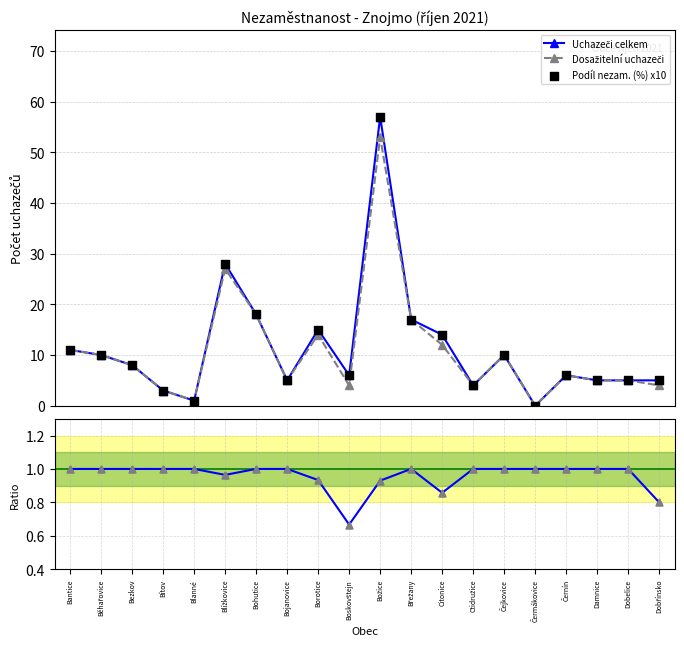

At which category is the sum across all series the highest?

Božice